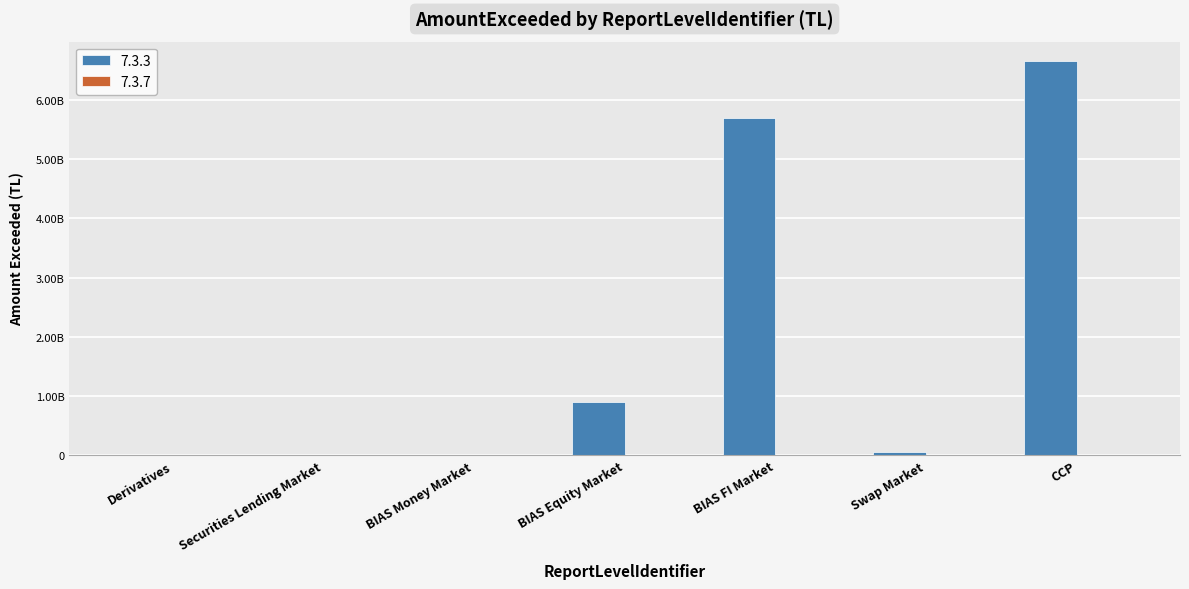

Rank the categories by value from lowest to highest.

Derivatives, Securities Lending Market, BIAS Money Market, Swap Market, BIAS Equity Market, BIAS FI Market, CCP